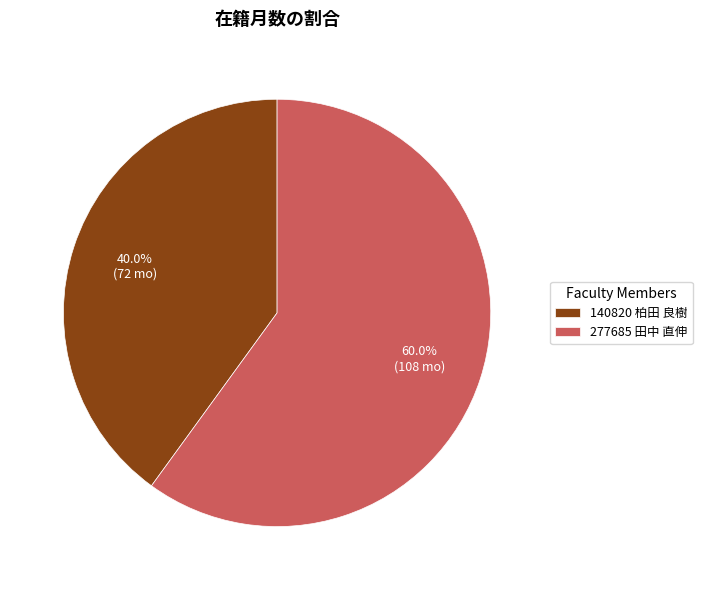

To the nearest percent, what is the combined percentage of 277685 田中 直伸 and 140820 柏田 良樹?

100%